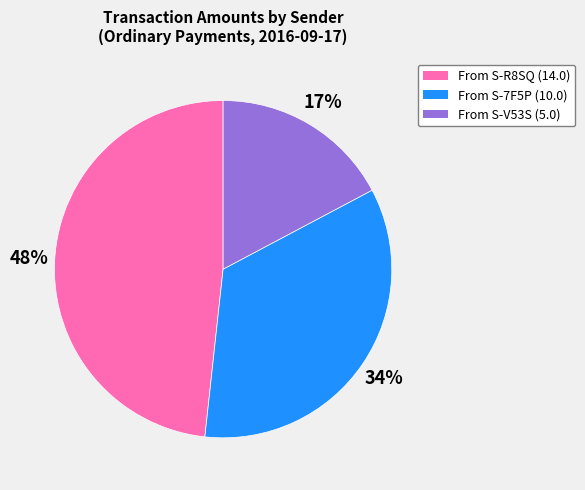

Does any single category account for the majority?

No